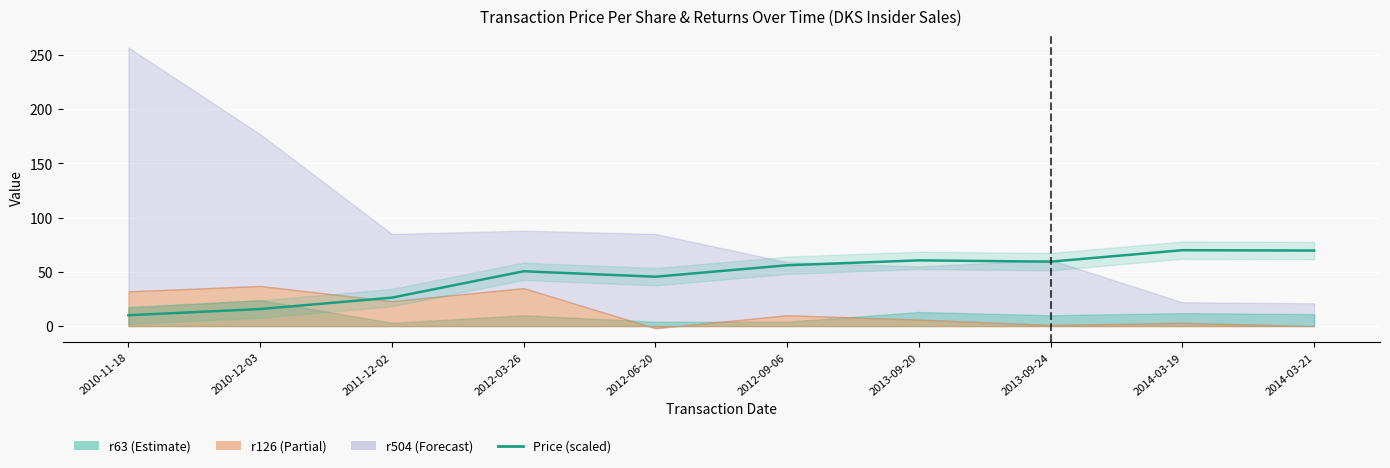

Reading left to right, transcribe all the data shown in this chart.

10.0	15.7	26.2	50.5	45.5	56.1	60.6	59.4	70.0	69.7